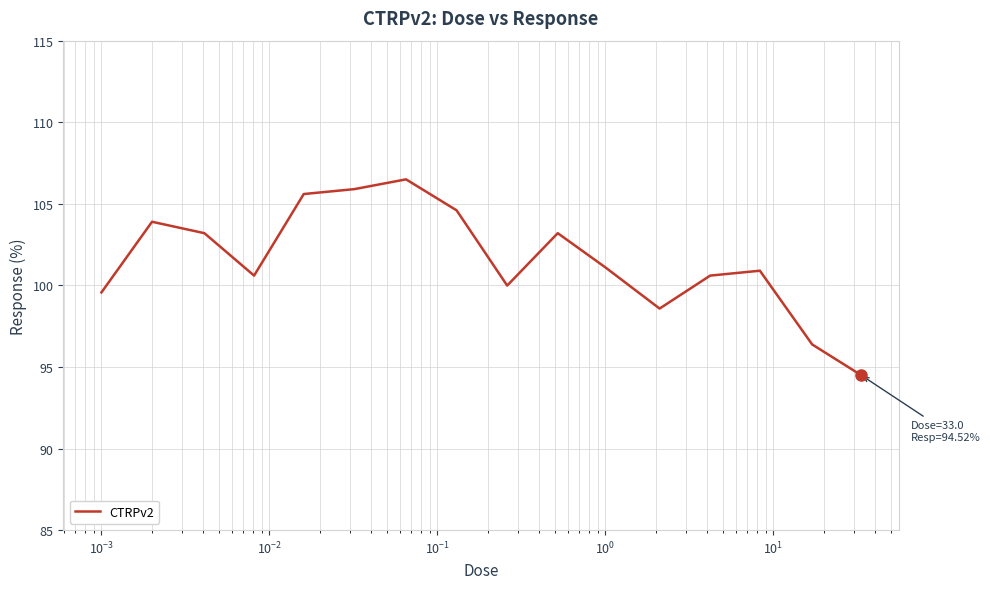

Does the chart display data point markers on the line(s)?

No